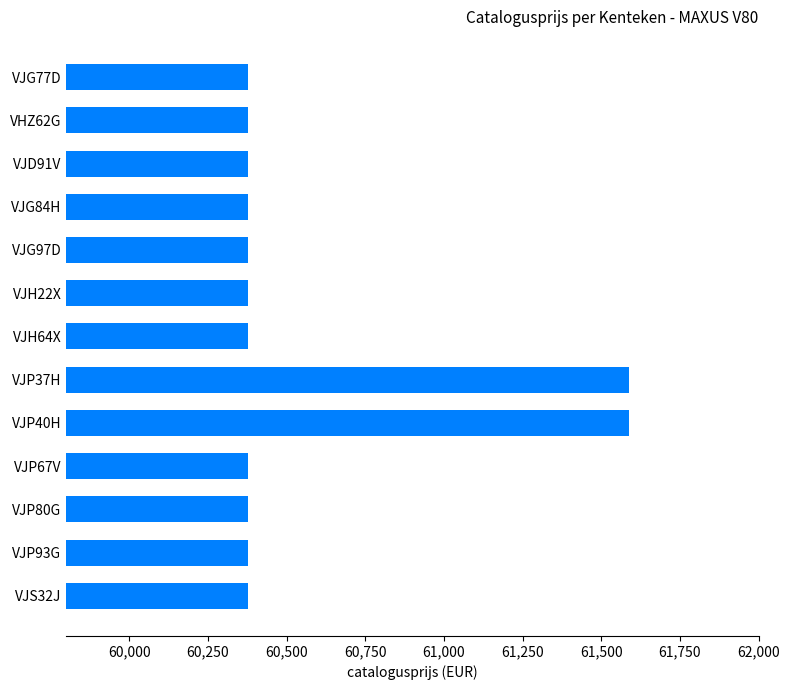

Count the number of values greater than 60379.

2